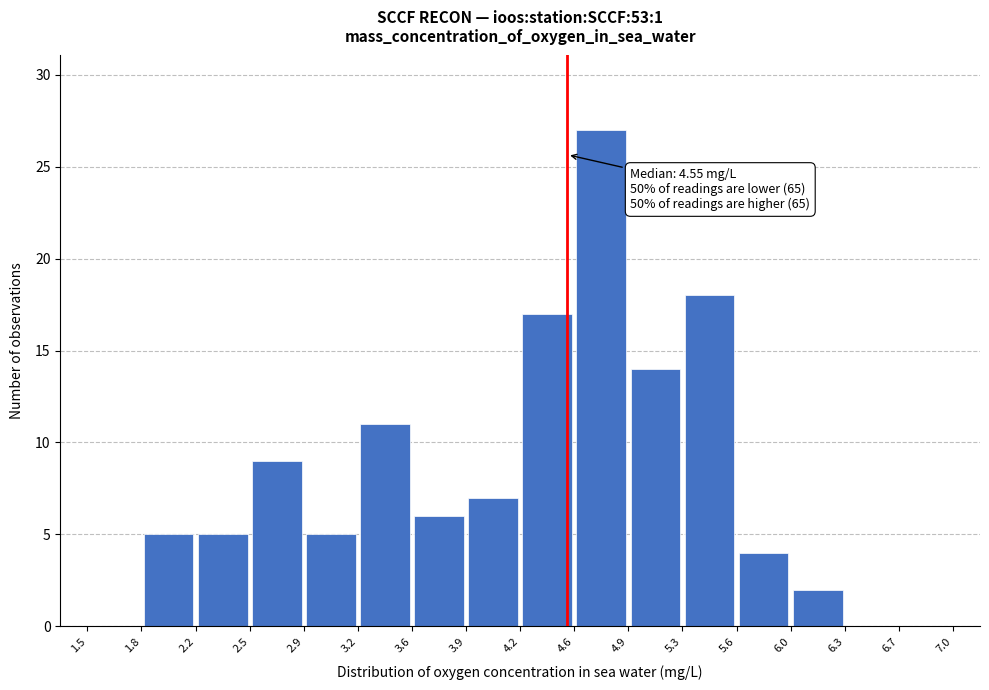

Over which range of the x-axis is the bar tallest?

4.6 to 4.9